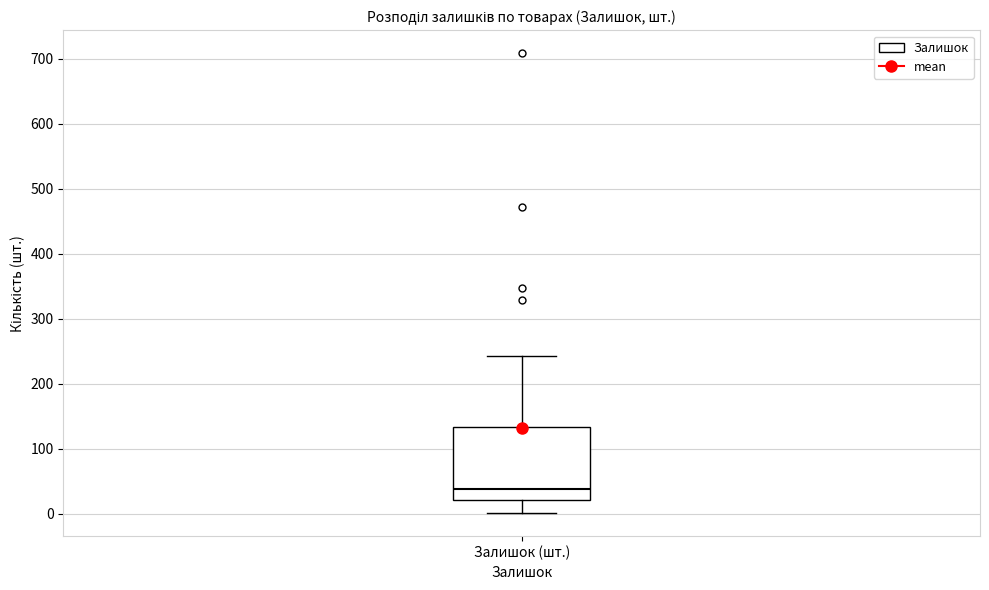

Read this box plot against the y-axis: the position of the median line, the range covered by the box, and the ends of both whiskers. The values are not printed on the chart, so give them approximately, as read against the axis.

median 40, box 20 to 130, whiskers 0 to 240